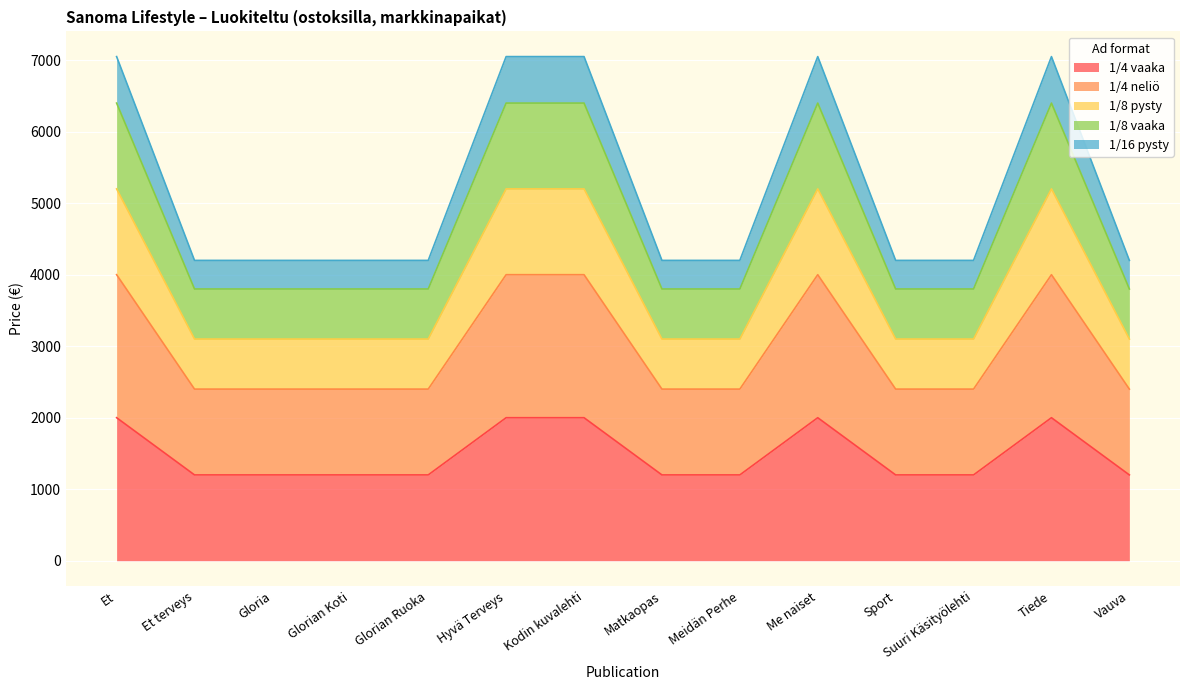

Which series changed the most between Glorian Koti and Suuri Käsityölehti?

1/4 vaaka